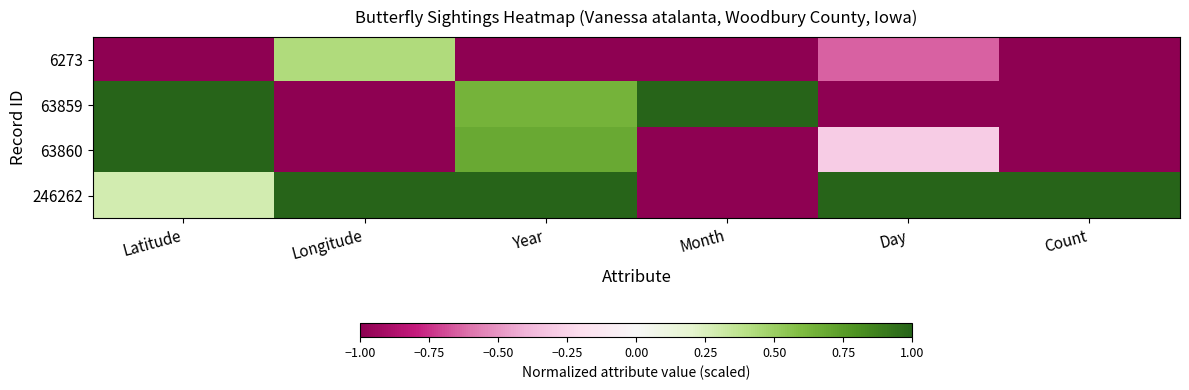

What is the difference between the highest and lowest values at Latitude?

2.0